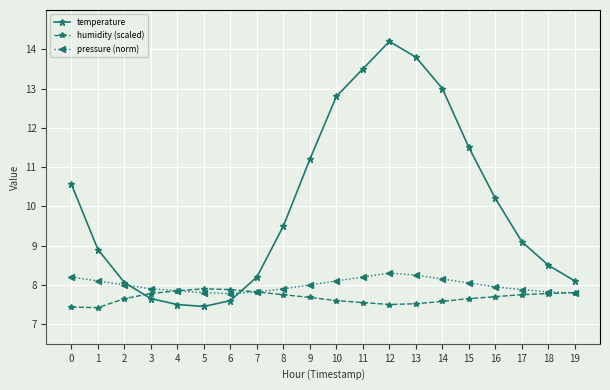

Which series has the largest range (max minus min)?

temperature